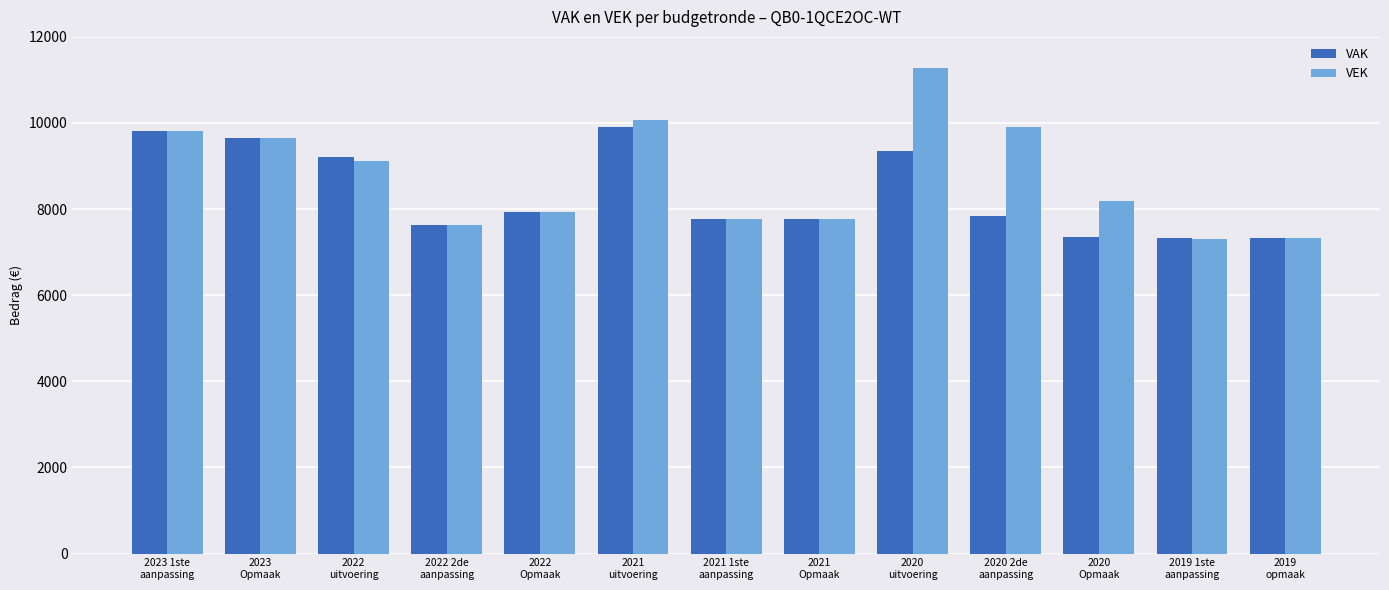

True or false: VAK has a value of 9917 at 2021
uitvoering.

True